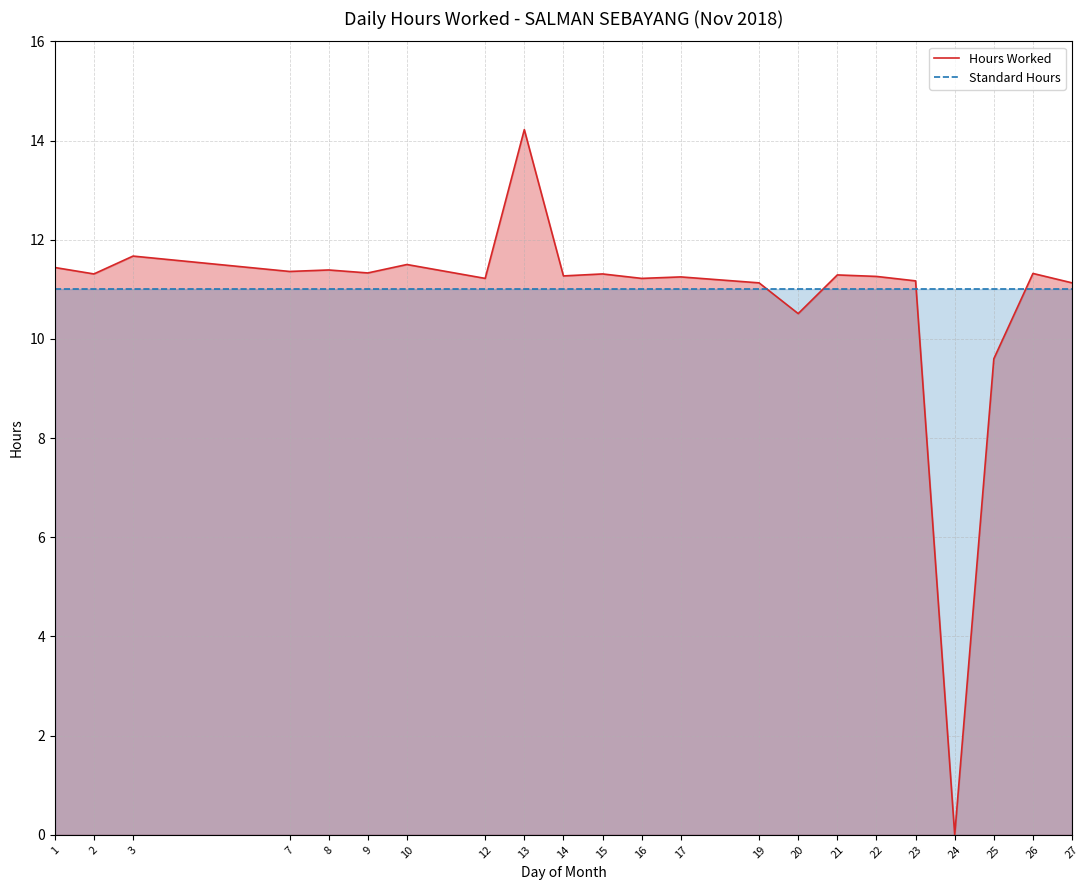

What is the average value of the Hours Worked series?

10.8